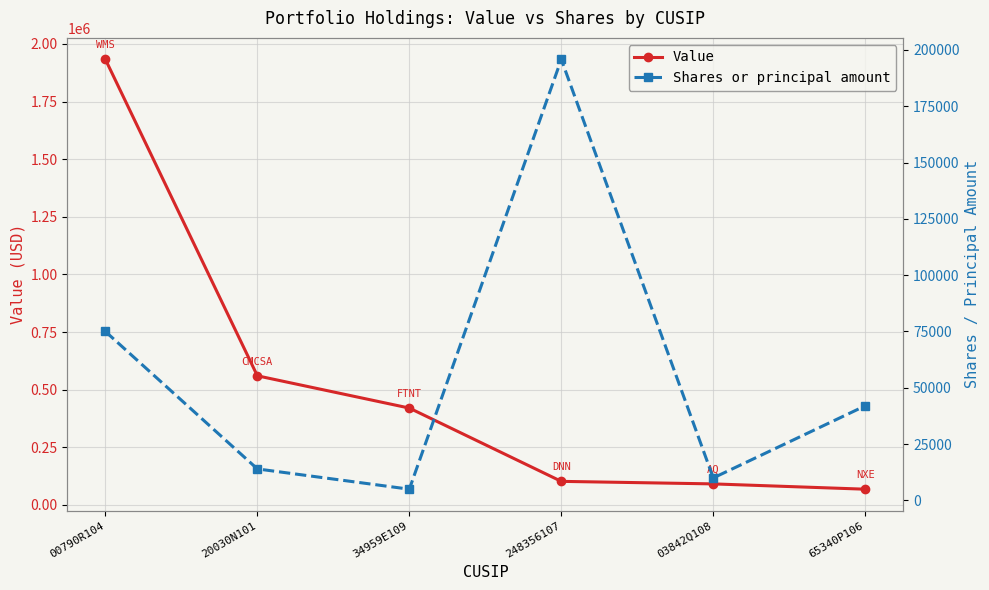

Is the value of Shares or principal amount at 65340P106 greater than the value of Value at 34959E109?

No